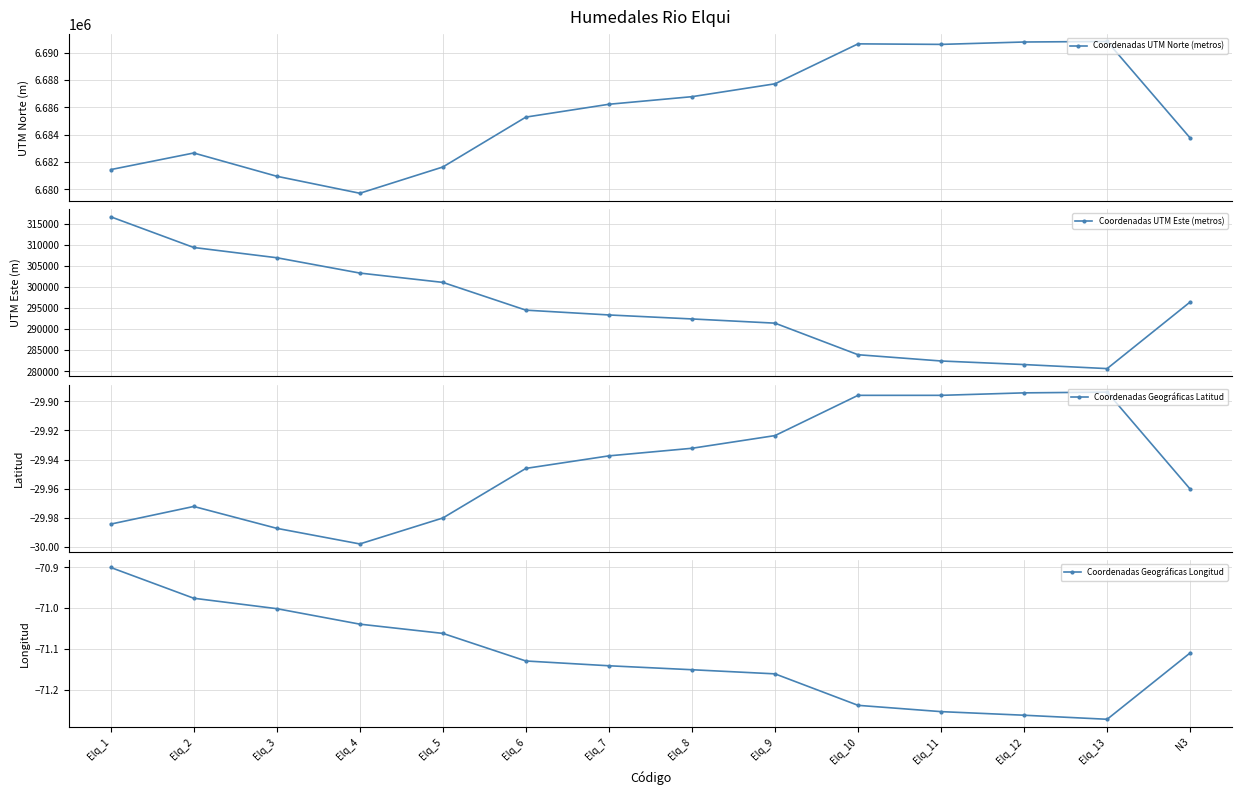

Reading right to left, what are all the values shown in this chart?

Coordenadas UTM Norte (metros): N3=6683758.0	Elq_13=6690827.0	Elq_12=6690787.0	Elq_11=6690612.0	Elq_10=6690651.0	Elq_9=6687727.0	Elq_8=6686784.0	Elq_7=6686229.0	Elq_6=6685289.0	Elq_5=6681637.0	Elq_4=6679713.0	Elq_3=6680957.0	Elq_2=6682661.0	Elq_1=6681445.0
Coordenadas UTM Este (metros): N3=296446.0	Elq_13=280630.0	Elq_12=281589.0	Elq_11=282437.0	Elq_10=283923.0	Elq_9=291417.0	Elq_8=292416.0	Elq_7=293364.0	Elq_6=294504.0	Elq_5=301092.0	Elq_4=303307.0	Elq_3=306946.0	Elq_2=309377.0	Elq_1=316665.0
Coordenadas Geográficas Latitud: N3=-30.0	Elq_13=-29.9	Elq_12=-29.9	Elq_11=-29.9	Elq_10=-29.9	Elq_9=-29.9	Elq_8=-29.9	Elq_7=-29.9	Elq_6=-29.9	Elq_5=-30.0	Elq_4=-30.0	Elq_3=-30.0	Elq_2=-30.0	Elq_1=-30.0
Coordenadas Geográficas Longitud: N3=-71.1	Elq_13=-71.3	Elq_12=-71.3	Elq_11=-71.3	Elq_10=-71.2	Elq_9=-71.2	Elq_8=-71.2	Elq_7=-71.1	Elq_6=-71.1	Elq_5=-71.1	Elq_4=-71.0	Elq_3=-71.0	Elq_2=-71.0	Elq_1=-70.9